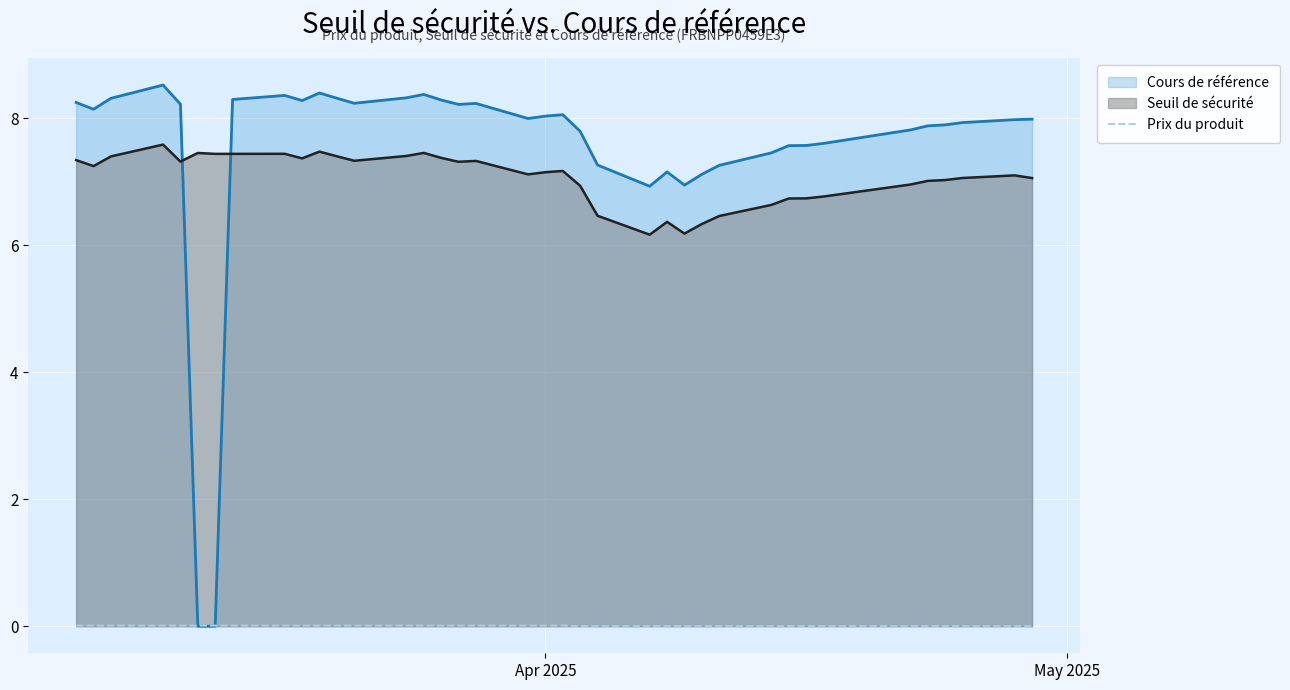

How many lines are shown in the chart?

3